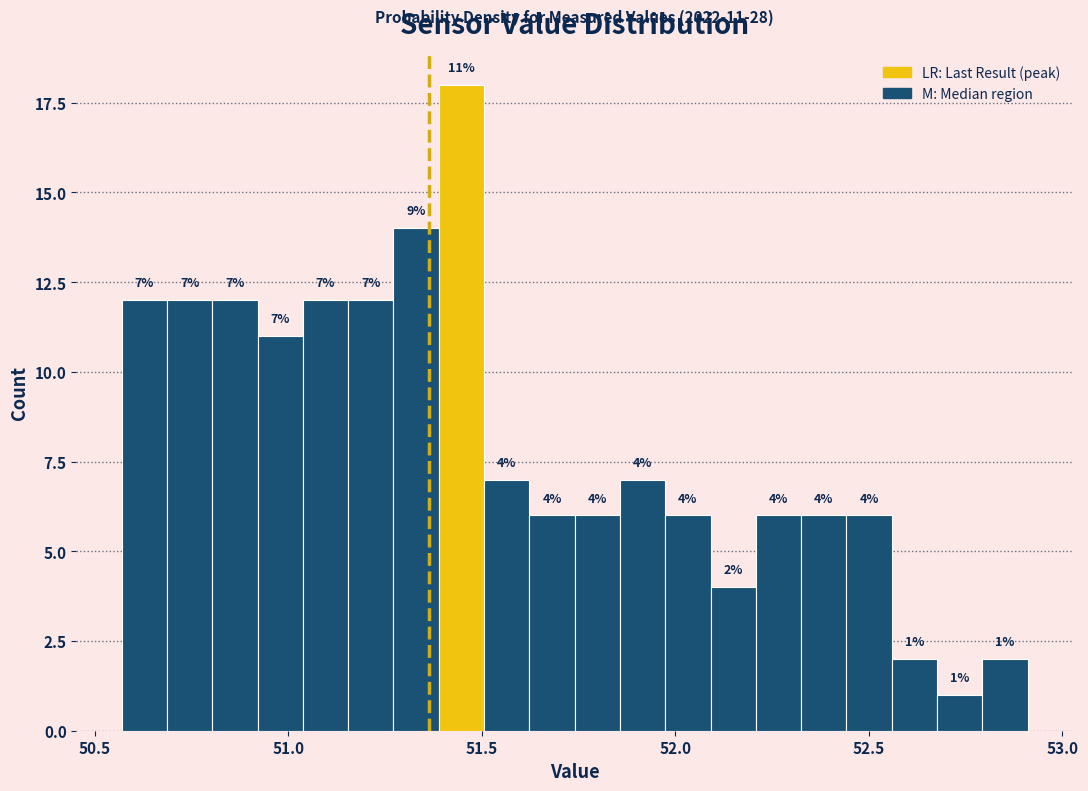

Around what value on the x-axis is the tallest bar? Give the approximate position of its centre, as read against the axis.

51.45